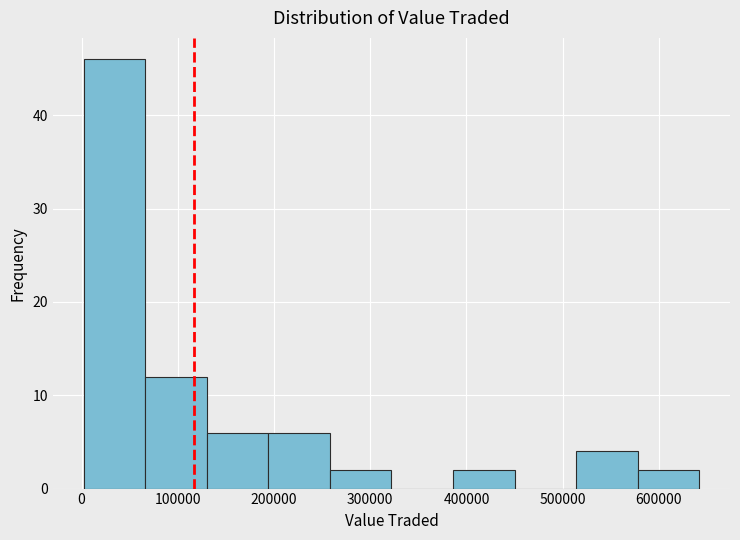

Which range on the x-axis has the tallest bar?

0 to 70000